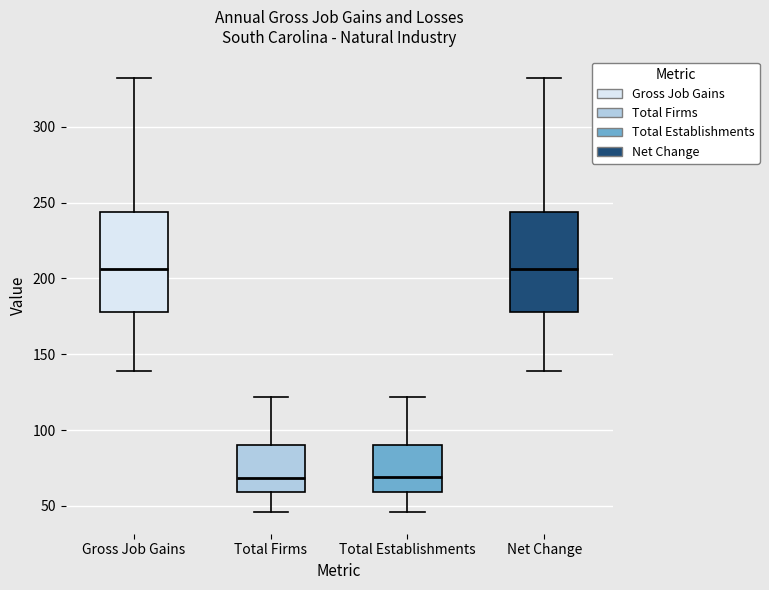

Where is the lower edge of the box for Gross Job Gains on the y-axis? The values are not printed on the chart, so give them approximately, as read against the axis.

180